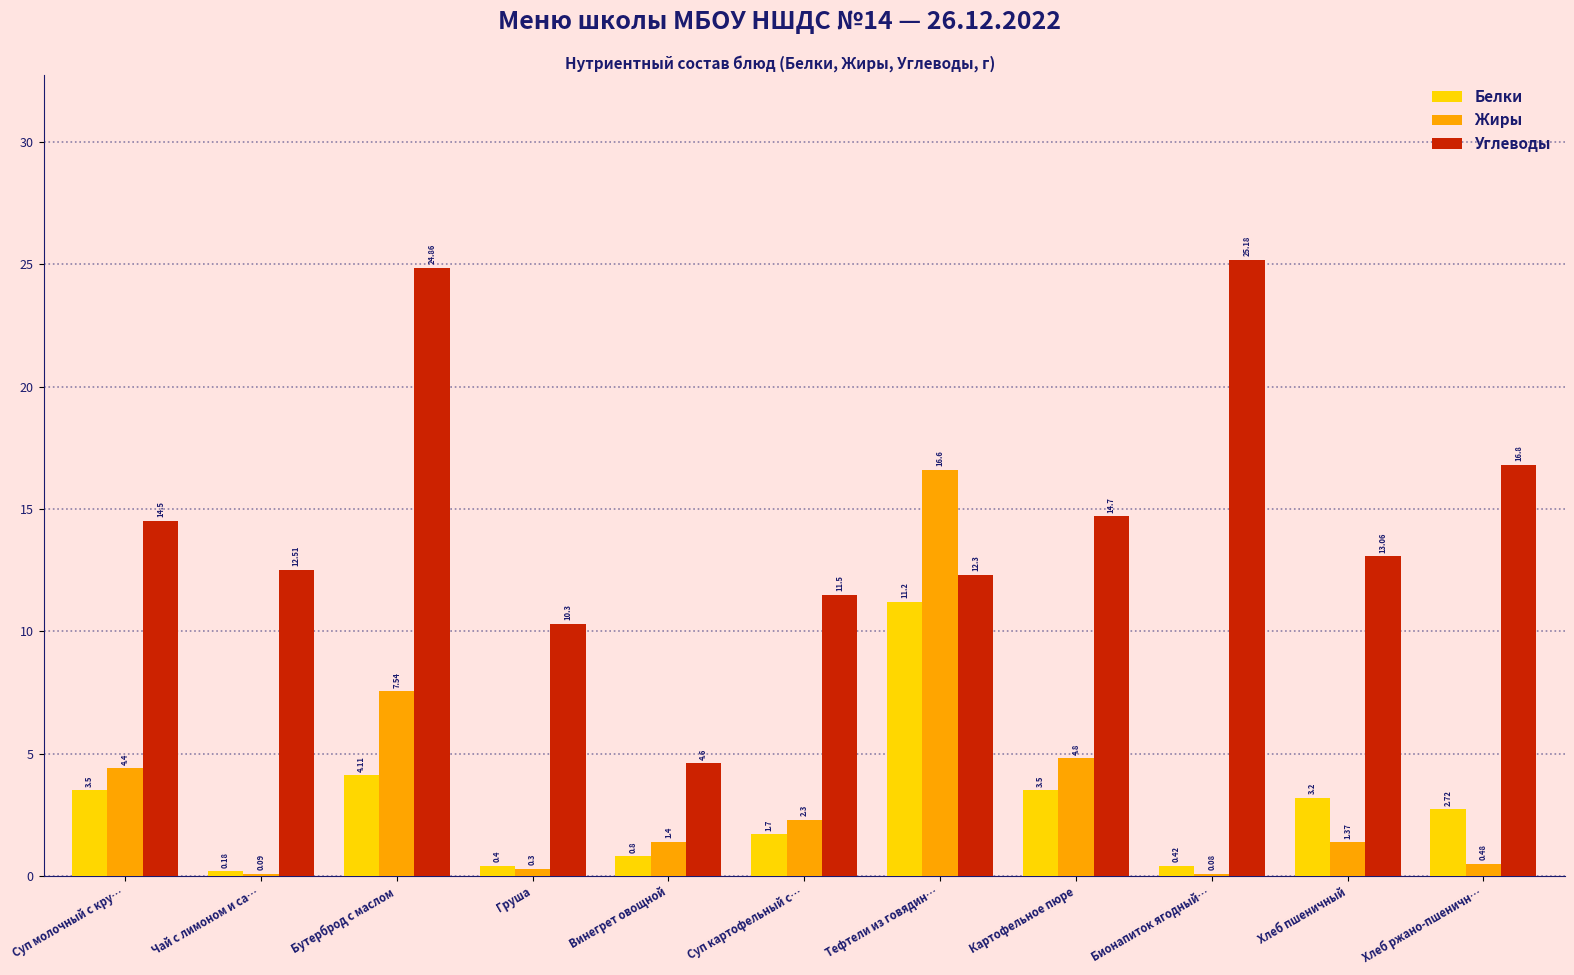

Is the value of Белки at Груша greater than the value of Углеводы at Картофельное пюре?

No